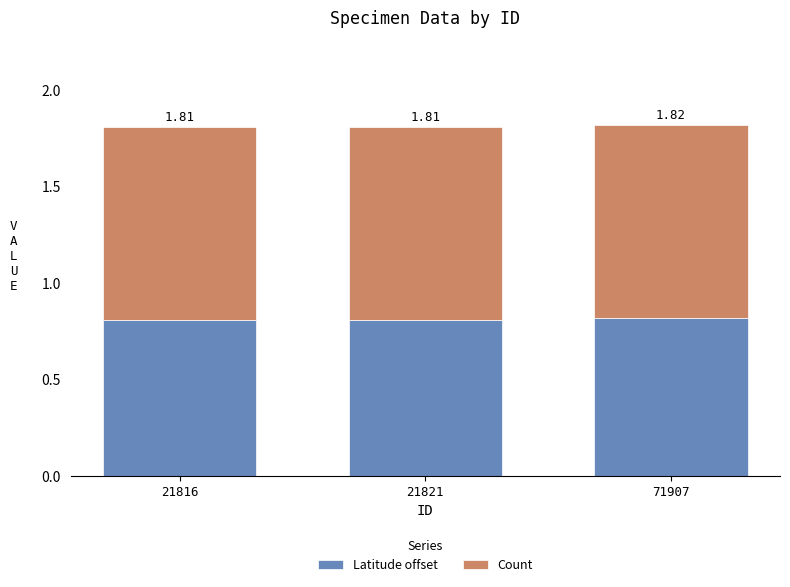

Are the bars grouped side by side (vs. stacked)?

No